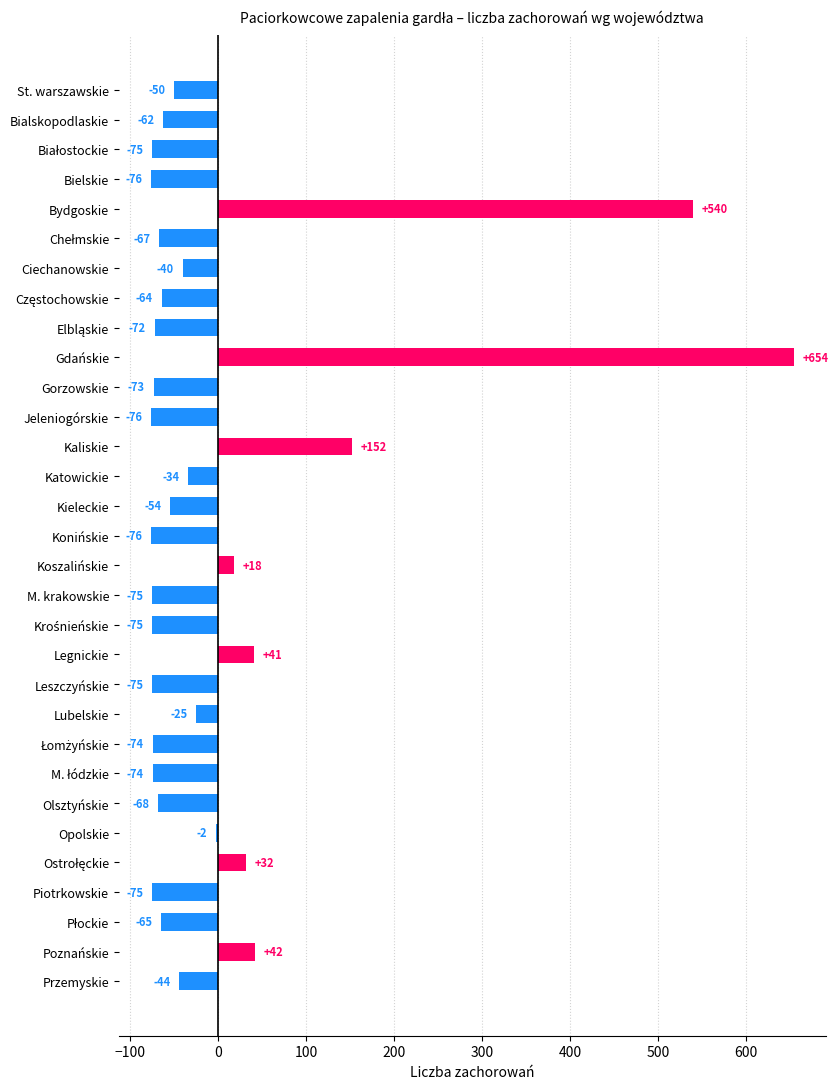

What is the approximate value at St. warszawskie?

-50.3